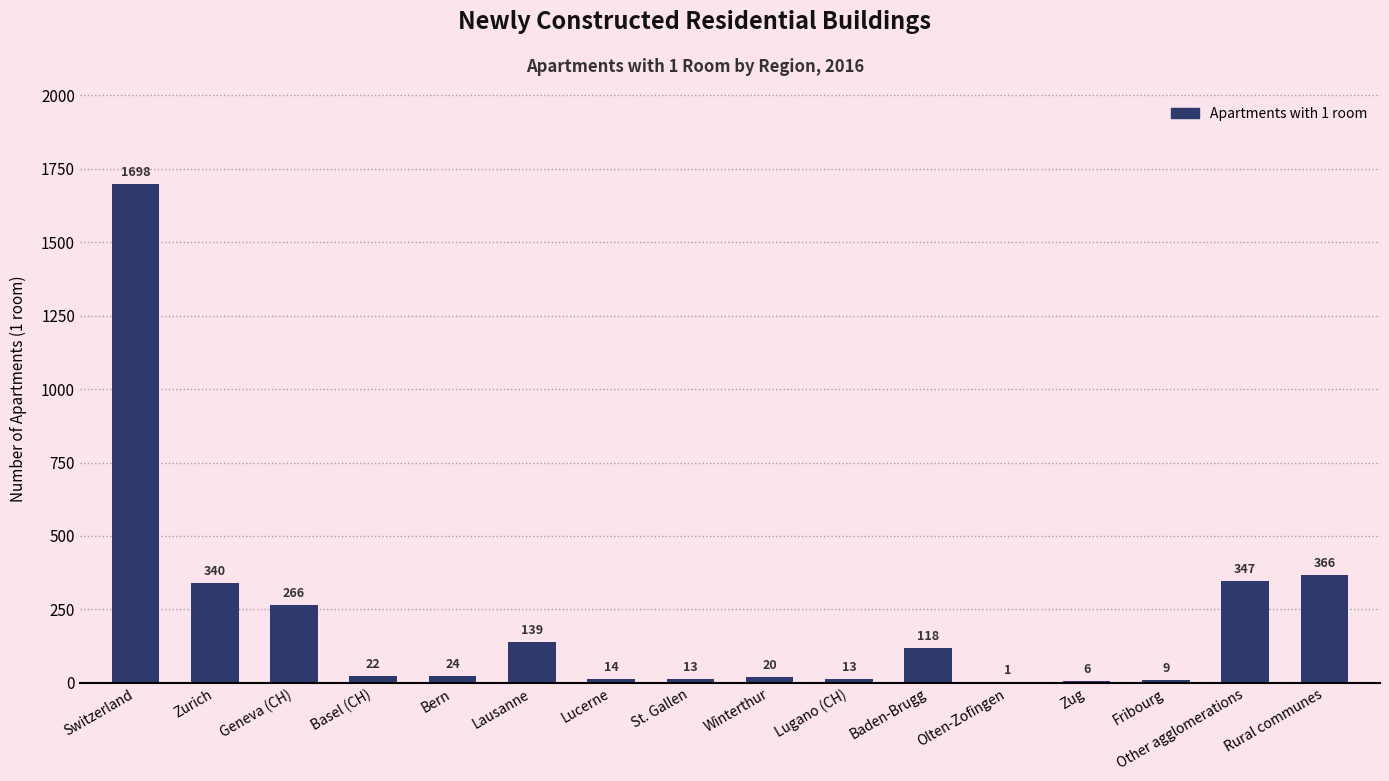

What is the maximum value shown in the chart?

1698